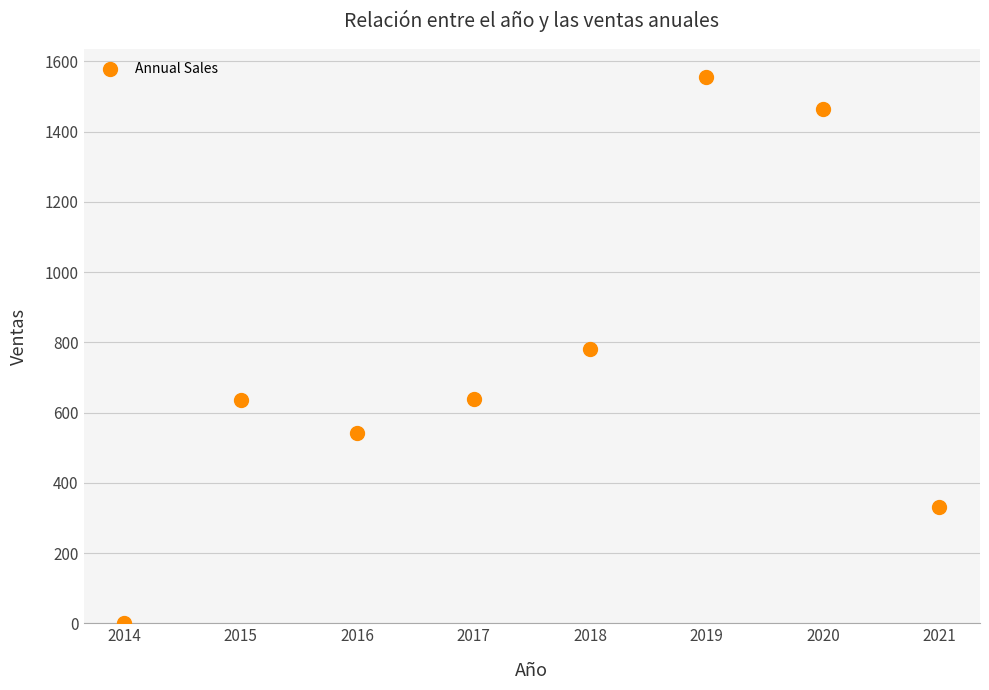

What is the range of X values (max minus min)?

7